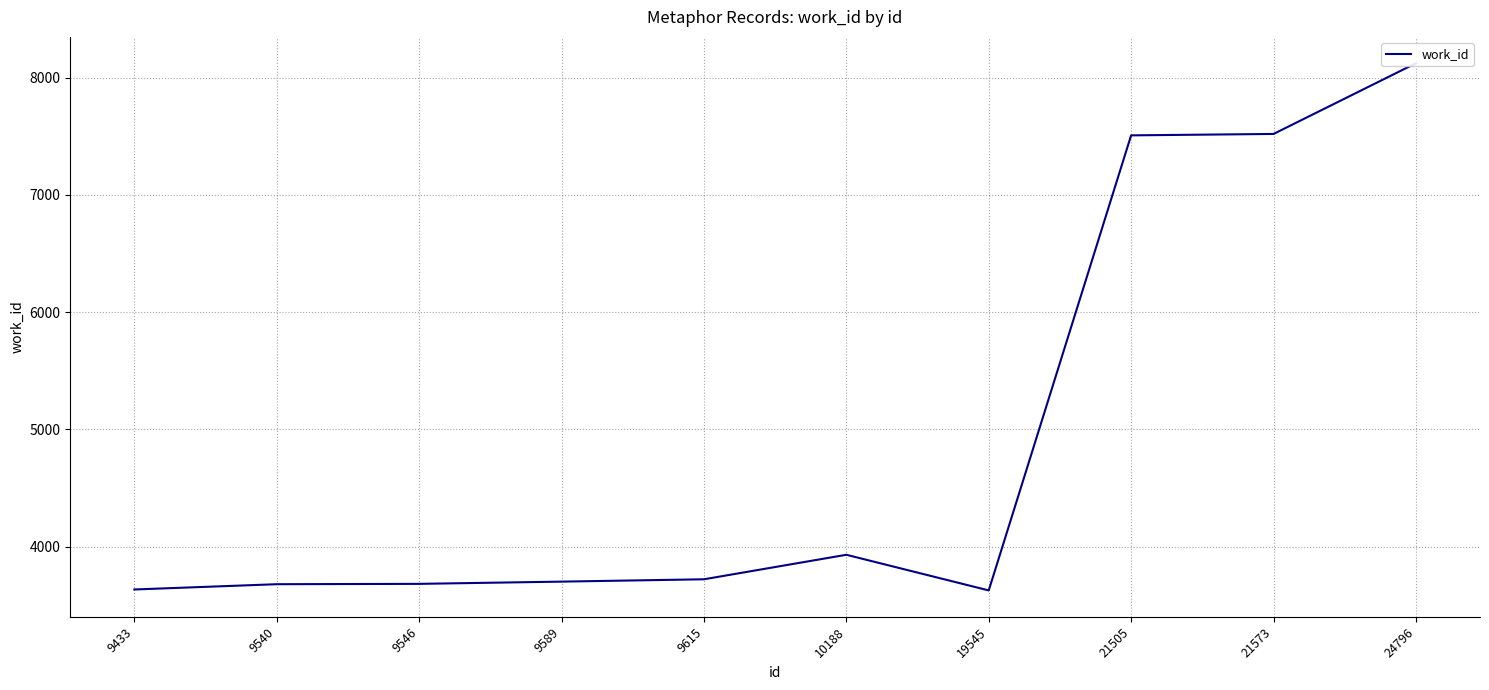

What is the value of the 10th point from the left?

8122